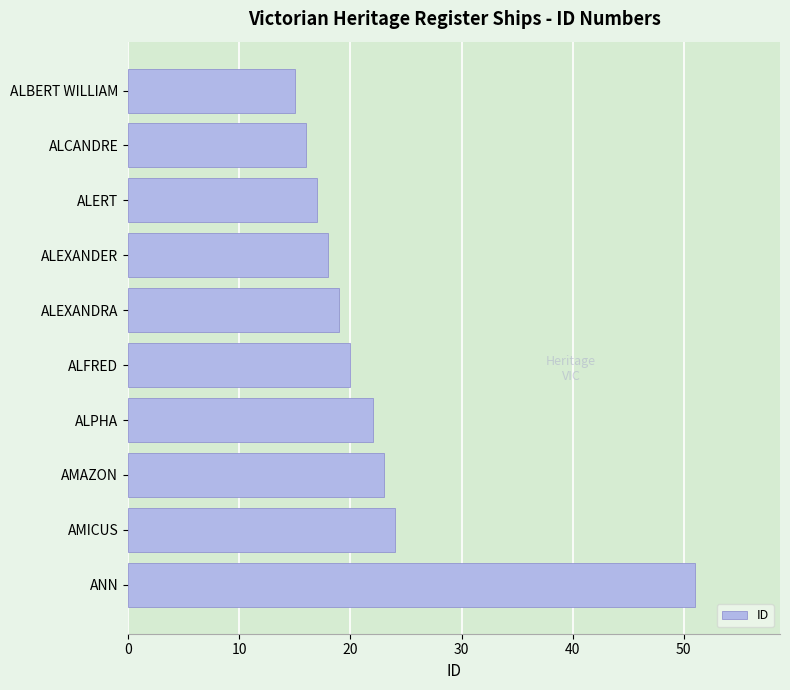

What is the minimum value shown in the chart?

15